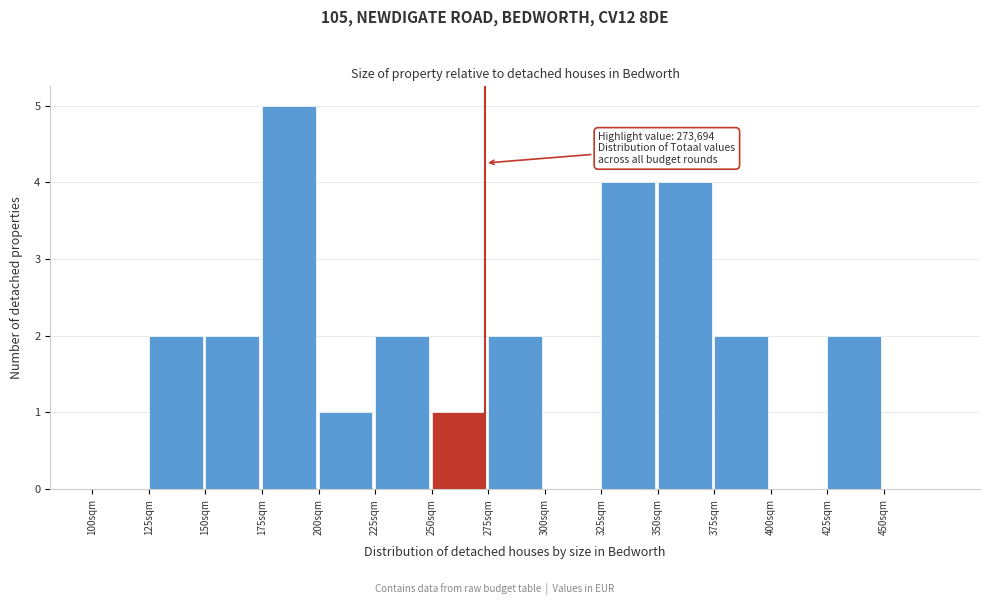

Reading left to right, transcribe all the data shown in this chart.

100sqm=0	125sqm=2	150sqm=2	175sqm=5	200sqm=1	225sqm=2	250sqm=1	275sqm=2	300sqm=0	325sqm=4	350sqm=4	375sqm=2	400sqm=0	425sqm=2	450sqm=0